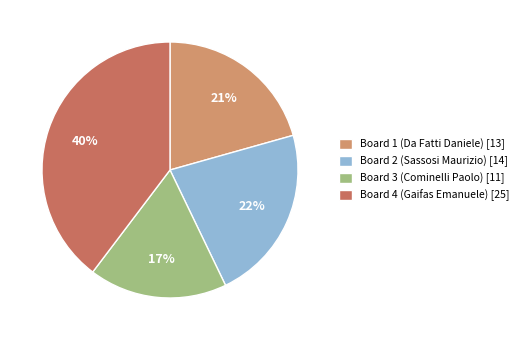

Between Board 1 (Da Fatti Daniele) [13] and Board 3 (Cominelli Paolo) [11], which is larger?

Board 1 (Da Fatti Daniele) [13]